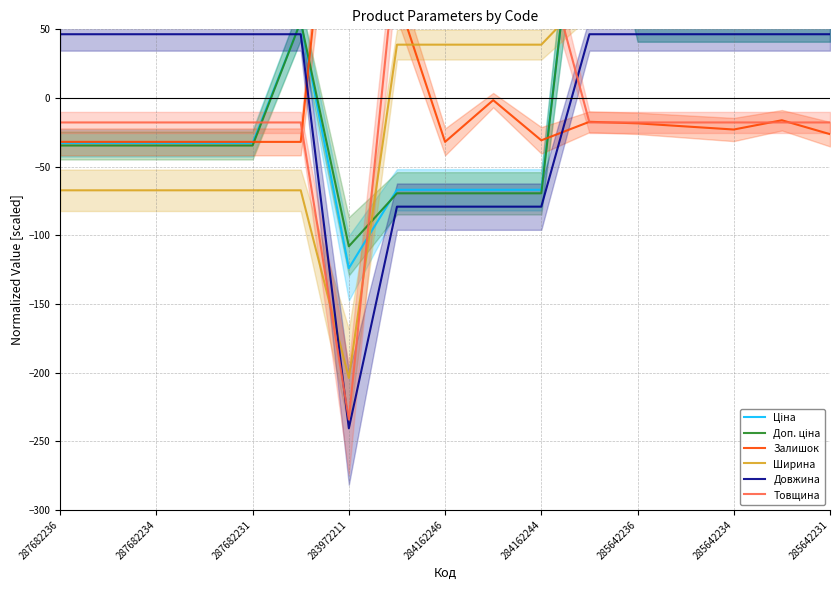

What is the difference between the maximum and second lowest values in the Залишок series?

336.4